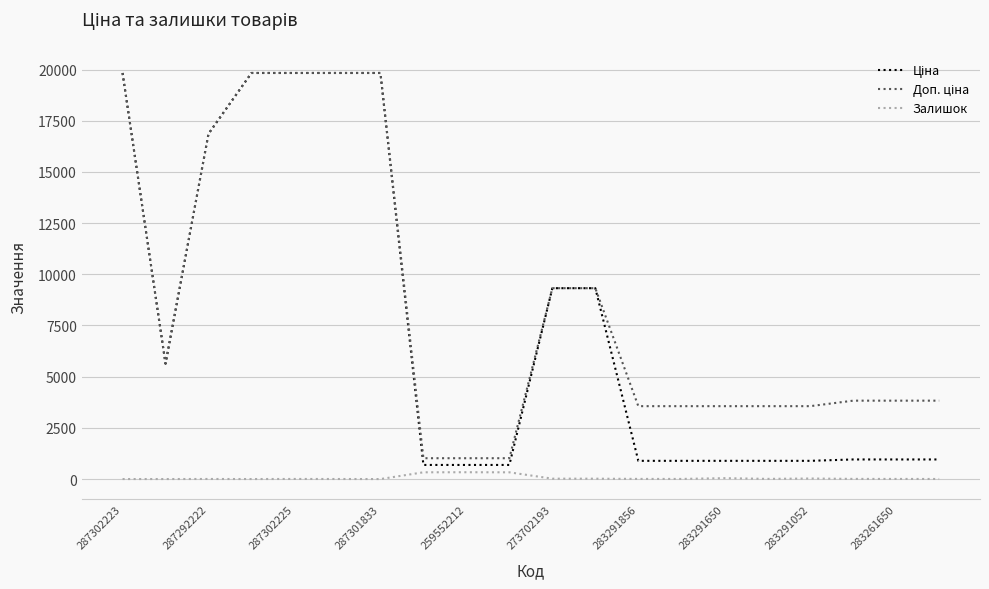

What is the greatest value displayed?

19831.1